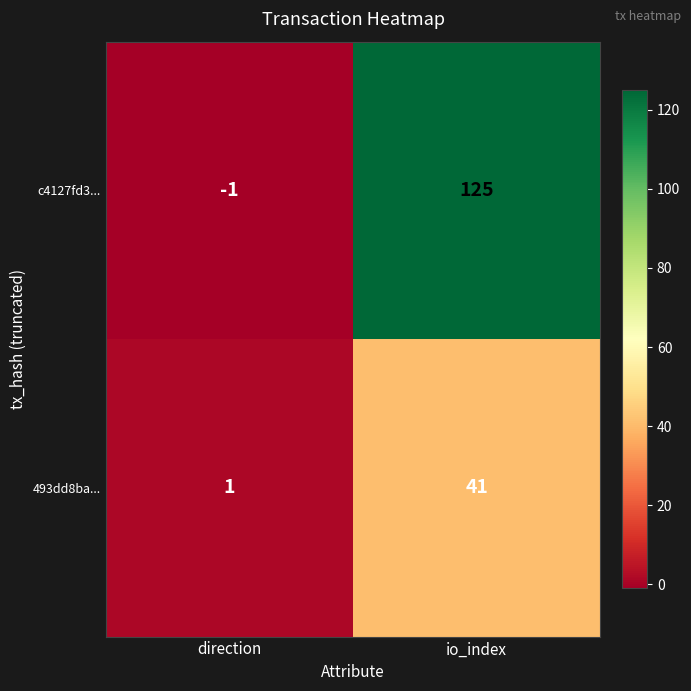

True or false: c4127fd3... has a value of 125 at io_index.

True